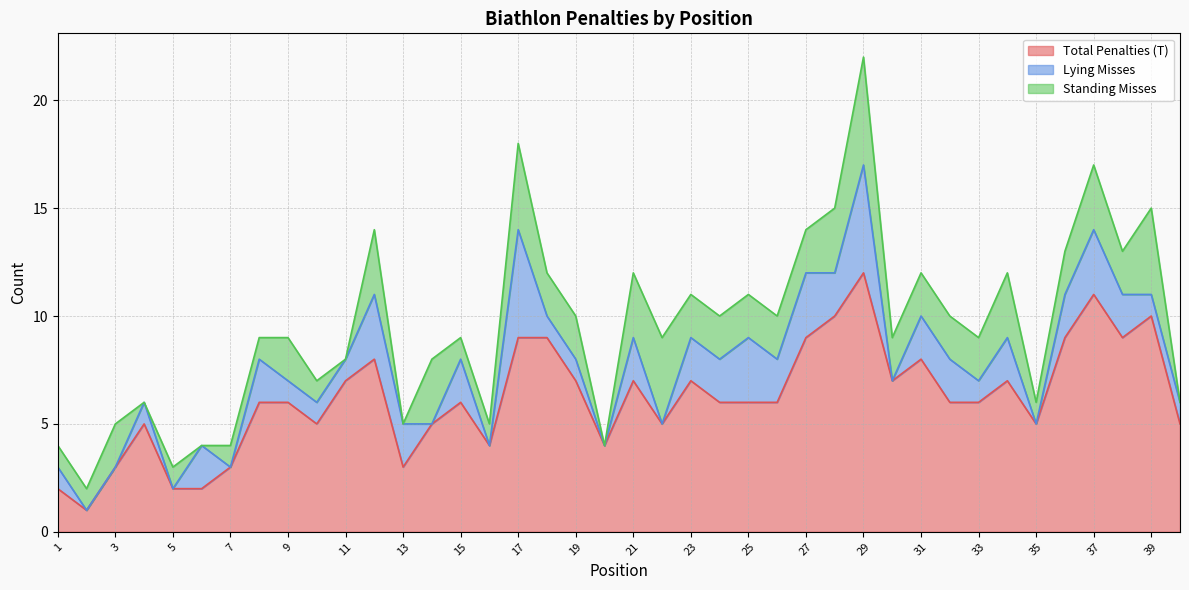

Which category has the highest value in the Total Penalties (T) series?

29